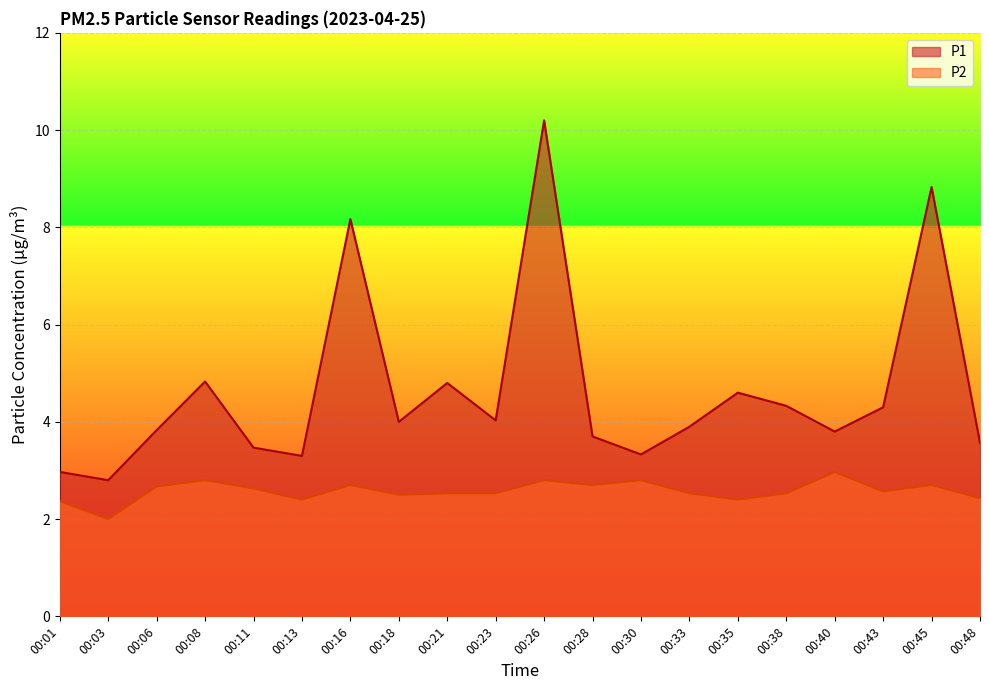

Reading right to left, list all the values displayed in this chart.

P1: 3.6	8.8	4.3	3.8	4.3	4.6	3.9	3.3	3.7	10.2	4.0	4.8	4.0	8.2	3.3	3.5	4.8	3.8	2.8	3.0
P2: 2.4	2.7	2.6	3.0	2.5	2.4	2.5	2.8	2.7	2.8	2.5	2.5	2.5	2.7	2.4	2.6	2.8	2.7	2.0	2.4